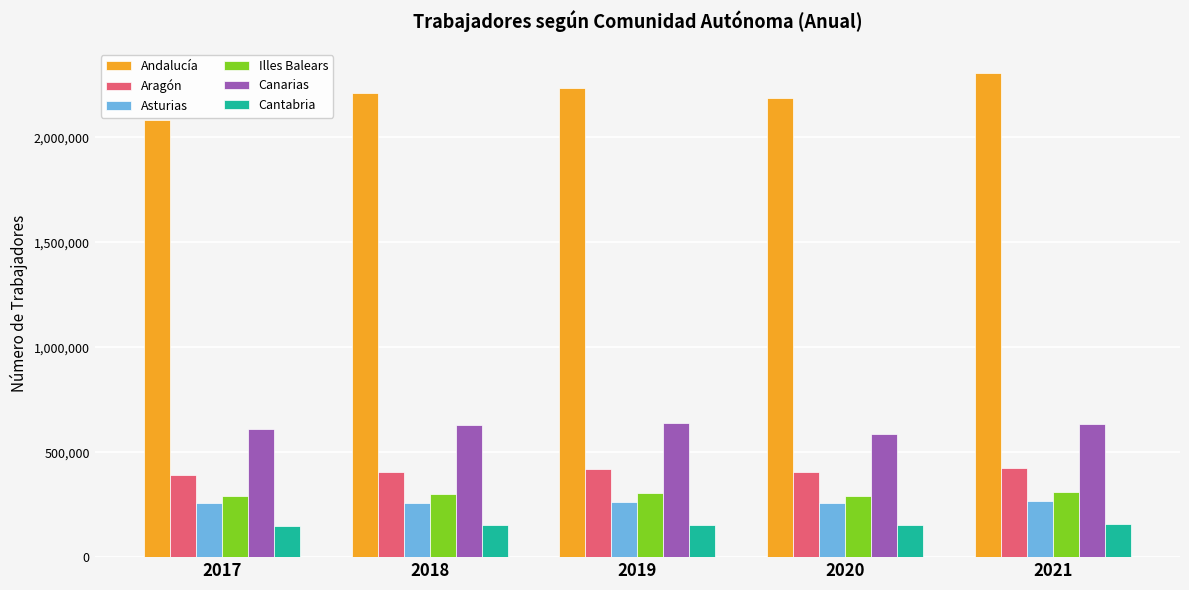

What is the spread (max minus min) of values at 2017?

1934207